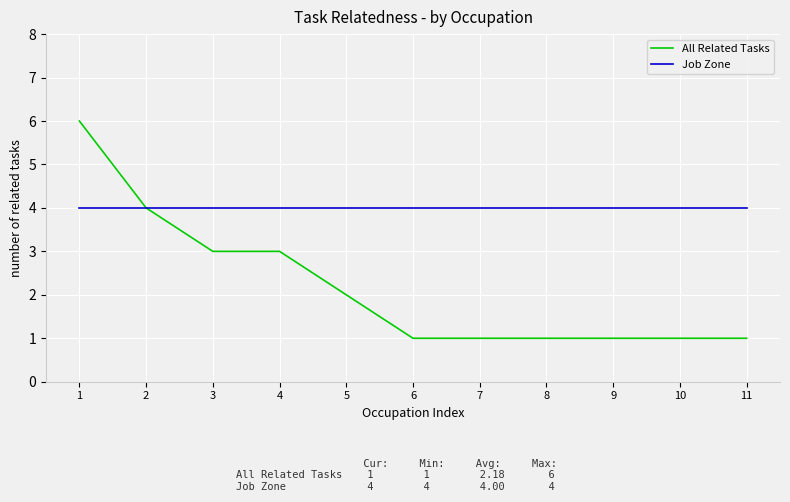

What are all the series names shown in the legend?

All Related Tasks, Job Zone